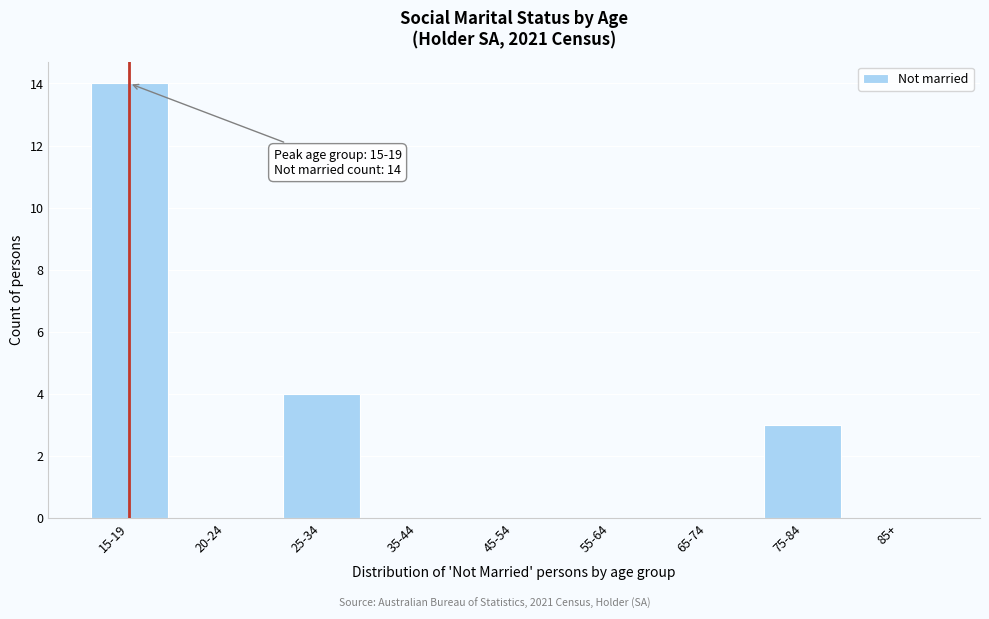

Reading right to left, extract all data points from this chart.

85+=0	75-84=3	65-74=0	55-64=0	45-54=0	35-44=0	25-34=4	20-24=0	15-19=14